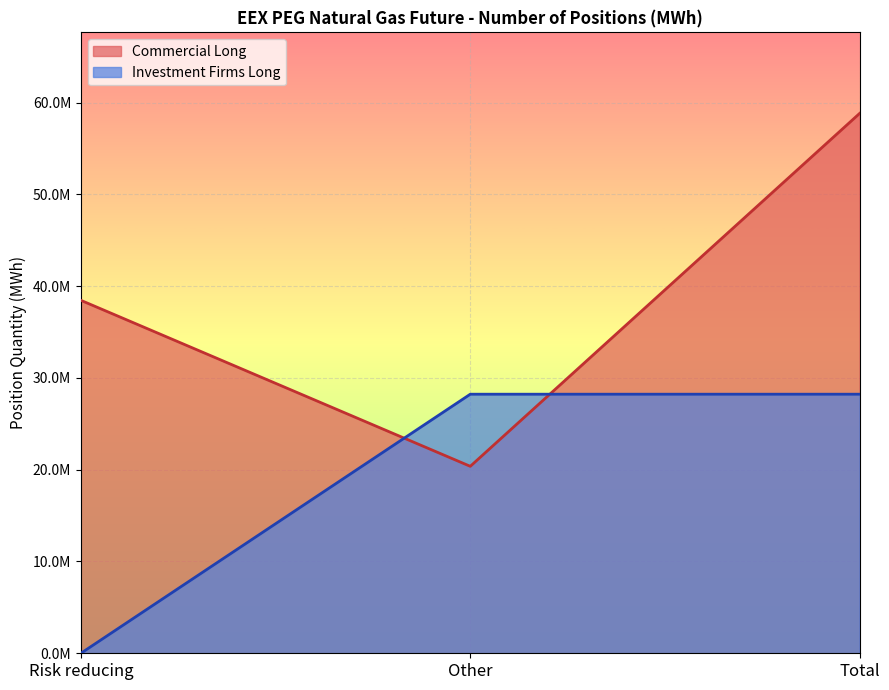

What is the label of the 1st point from the right?

Total